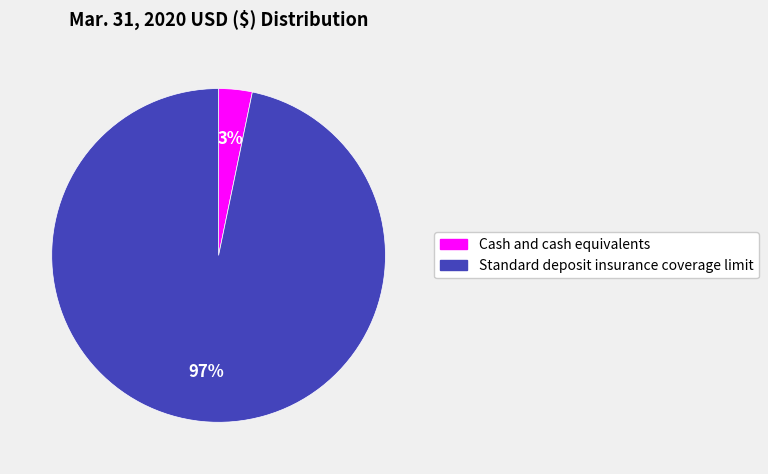

Between Standard deposit insurance coverage limit and Cash and cash equivalents, which is larger?

Standard deposit insurance coverage limit